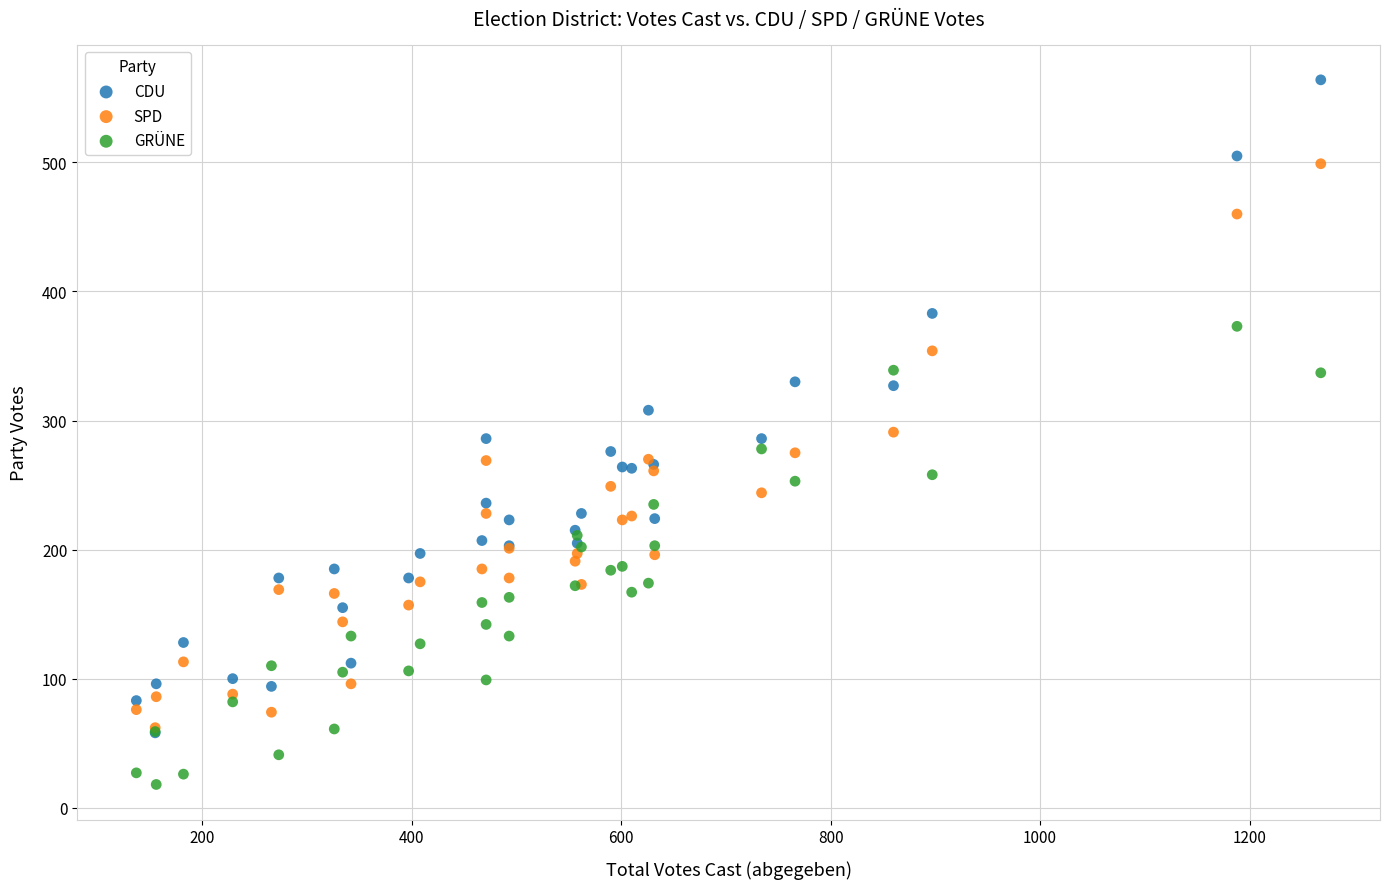

Which series contains the lowest Y value?

GRÜNE